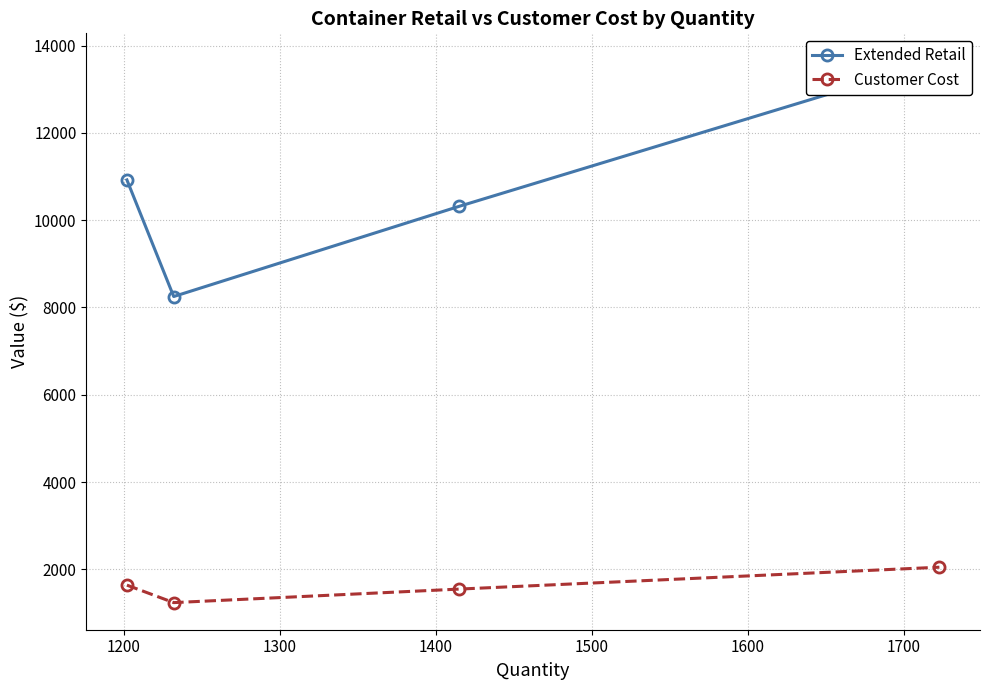

Which series has the largest total across all categories?

Extended Retail